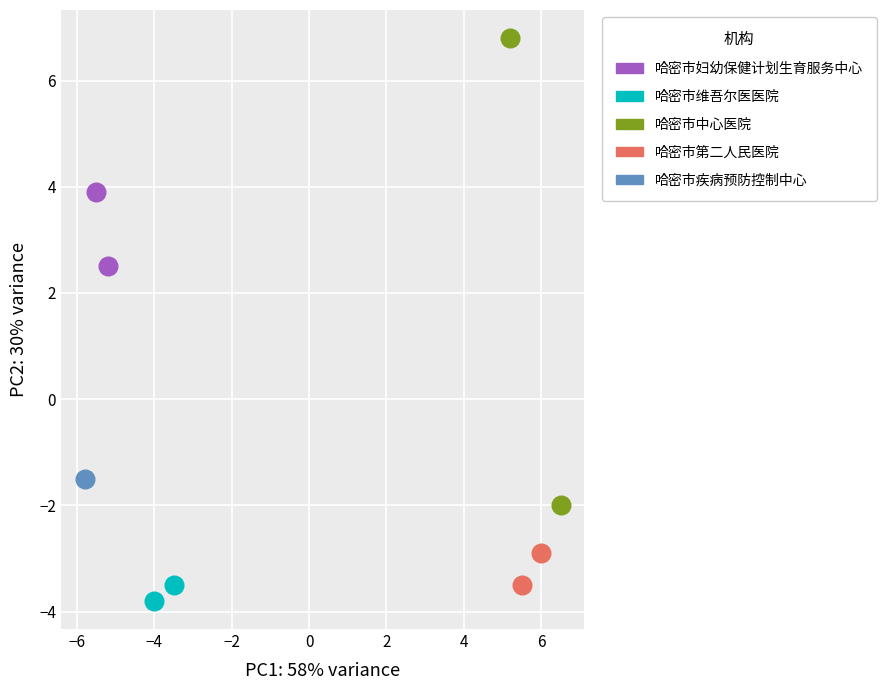

What are all the series names shown in the legend?

哈密市妇幼保健计划生育服务中心, 哈密市维吾尔医医院, 哈密市中心医院, 哈密市第二人民医院, 哈密市疾病预防控制中心